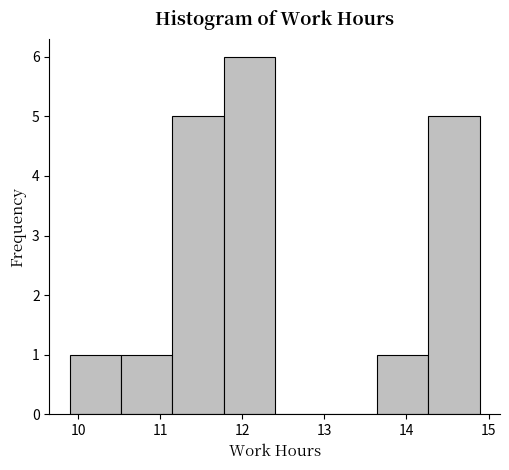

What is the height of the bar covering 13.6 to 14.3 on the x-axis? Neither the bar edges nor the heights are printed on the chart, so give them approximately, as read against the axes.

1